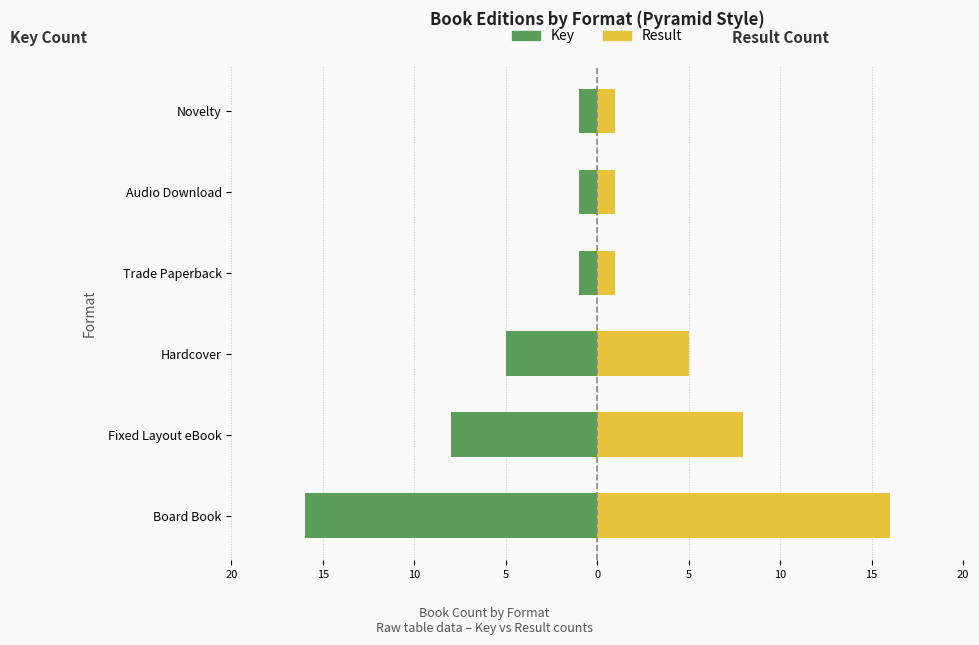

What is the difference between the maximum and minimum values in the Result series?

15